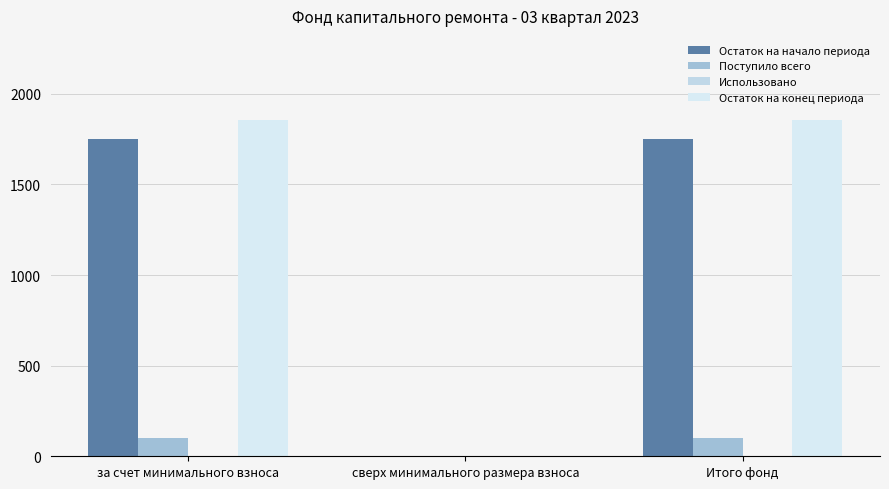

Where is Остаток на начало периода nearest to the value 876?

сверх минимального размера взноса